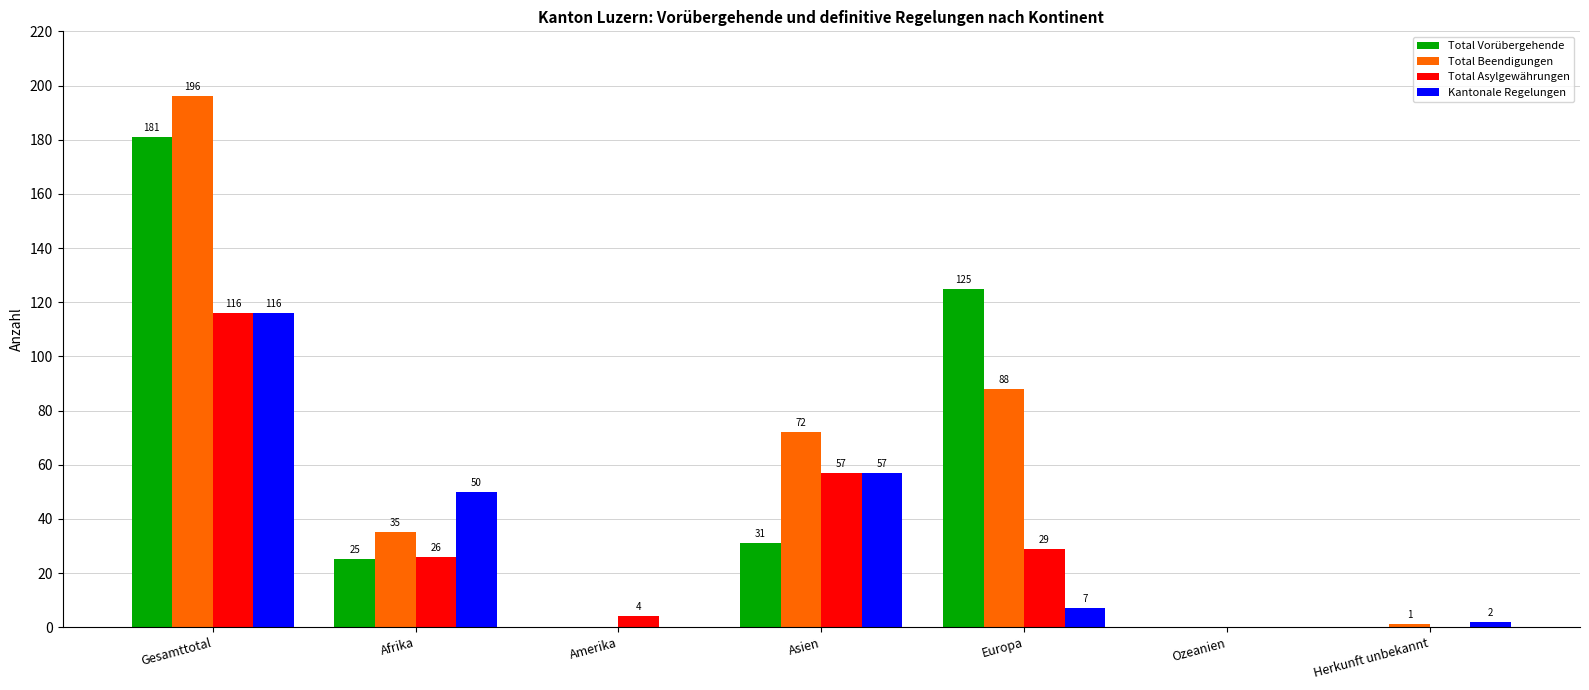

Where is Total Beendigungen nearest to the value 98?

Europa